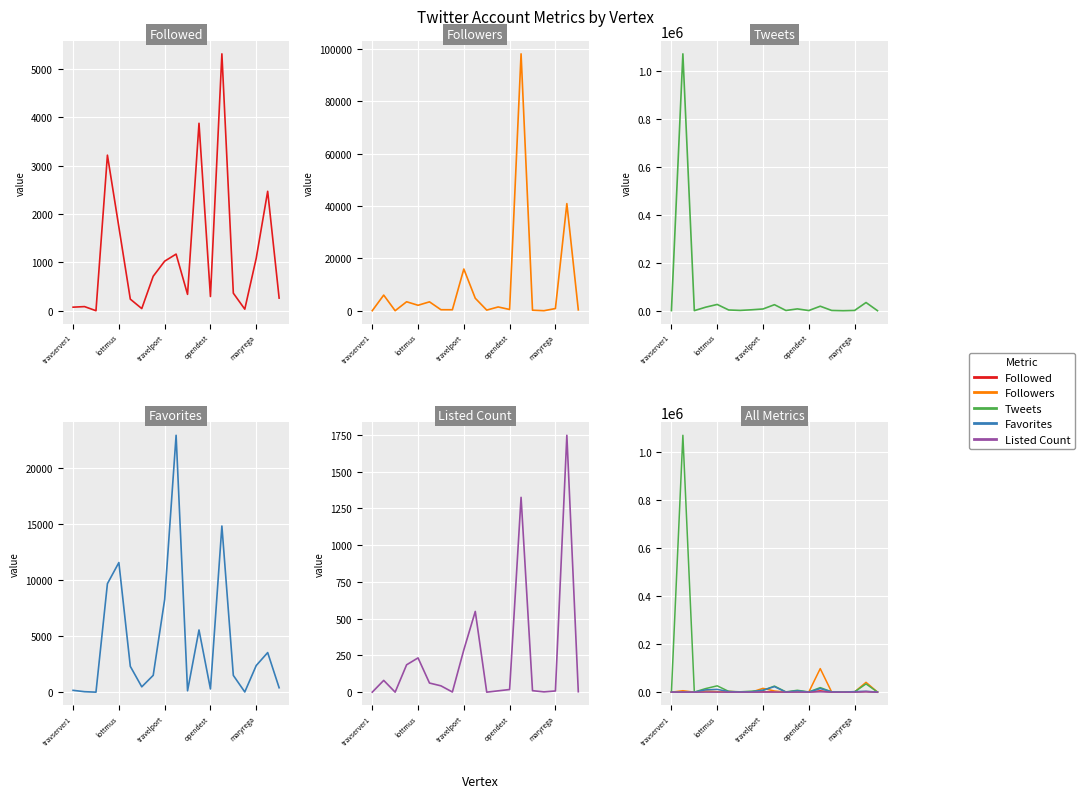

Read the Tweets value at 10, to the nearest 100.

1200